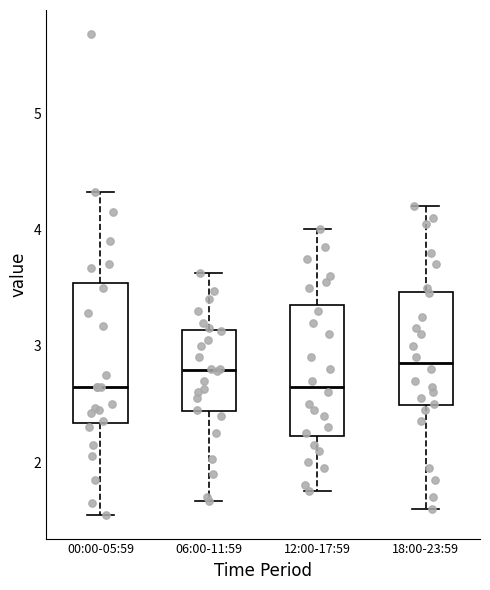

Where does the median line of the box for 18:00-23:59 sit on the y-axis? The values are not printed on the chart, so give them approximately, as read against the axis.

2.9